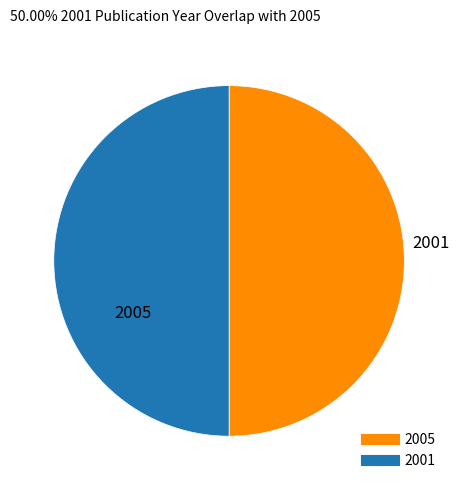

The 2001 slice represents 50% of the pie. True or false?

True